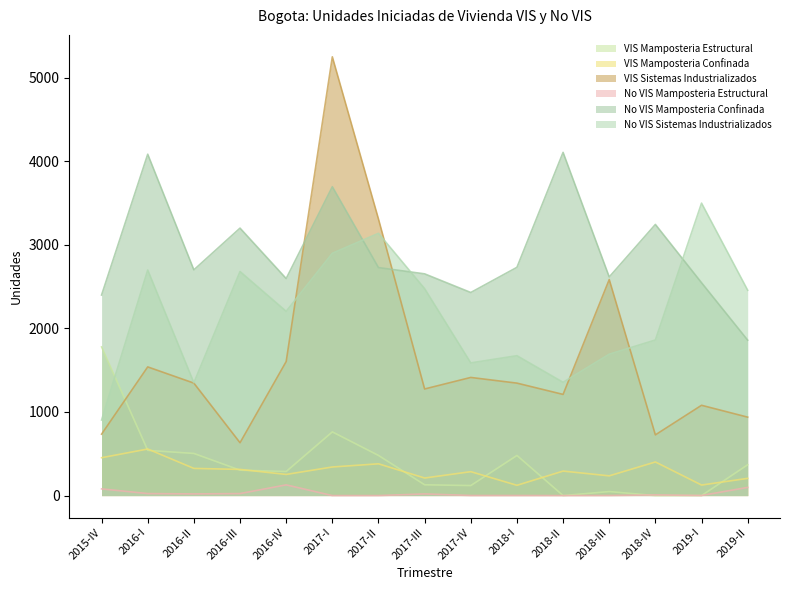

What is the sum of the VIS Mamposteria Estructural values at 2018-I and 2017-III?

609